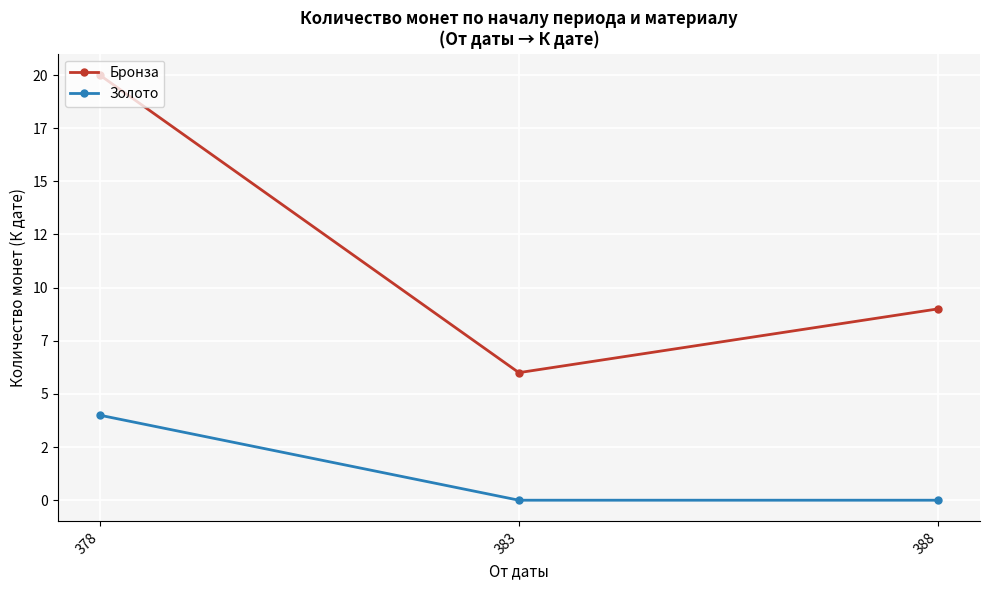

List the series in order of their overall mean, highest first.

Бронза, Золото